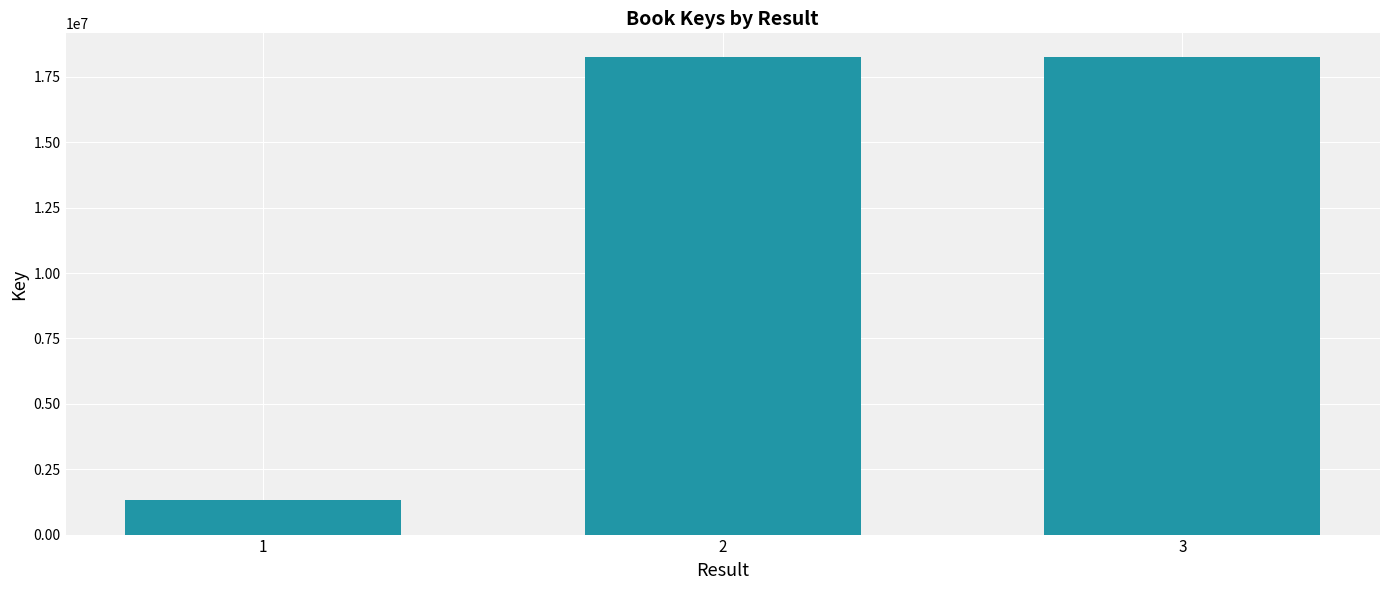

What is the greatest value displayed?

18251486